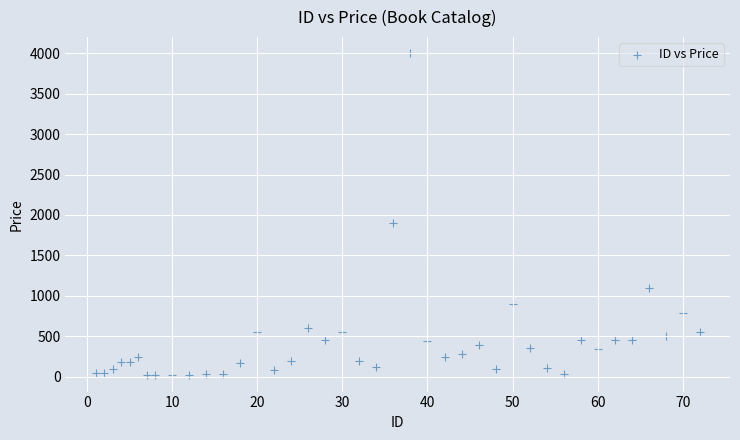

What is the range of X values (max minus min)?

71